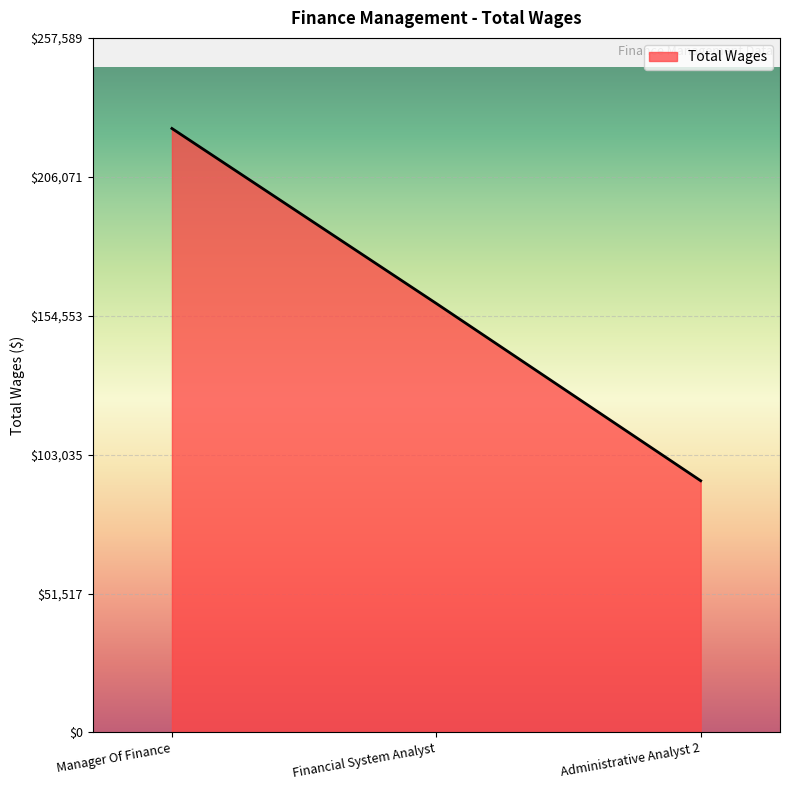

The chart shows a value of 70108 at Financial System Analyst. True or false?

False